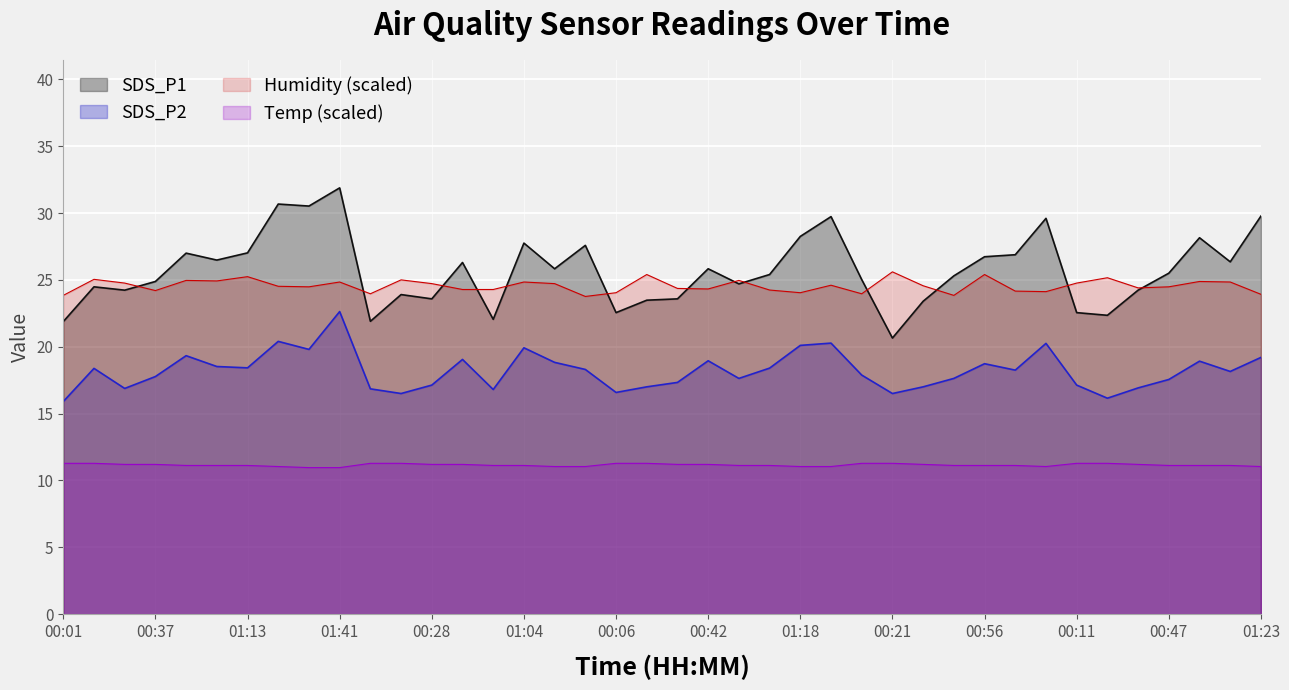

What position from the right is 01:20?

8